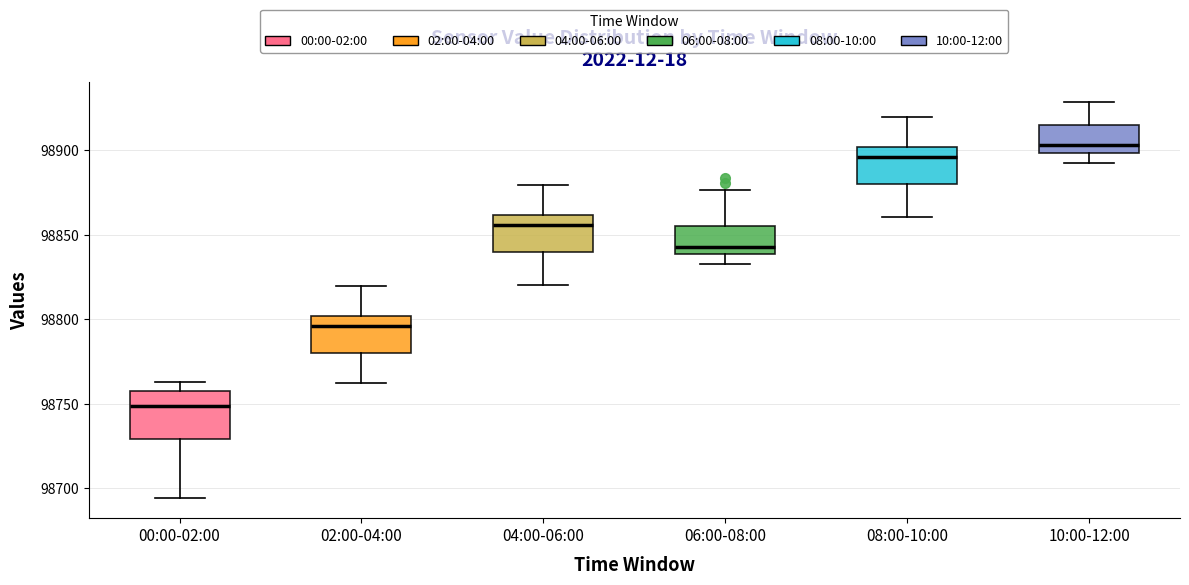

Comparing the boxes themselves (not the whiskers), which one is the tallest?

00:00-02:00